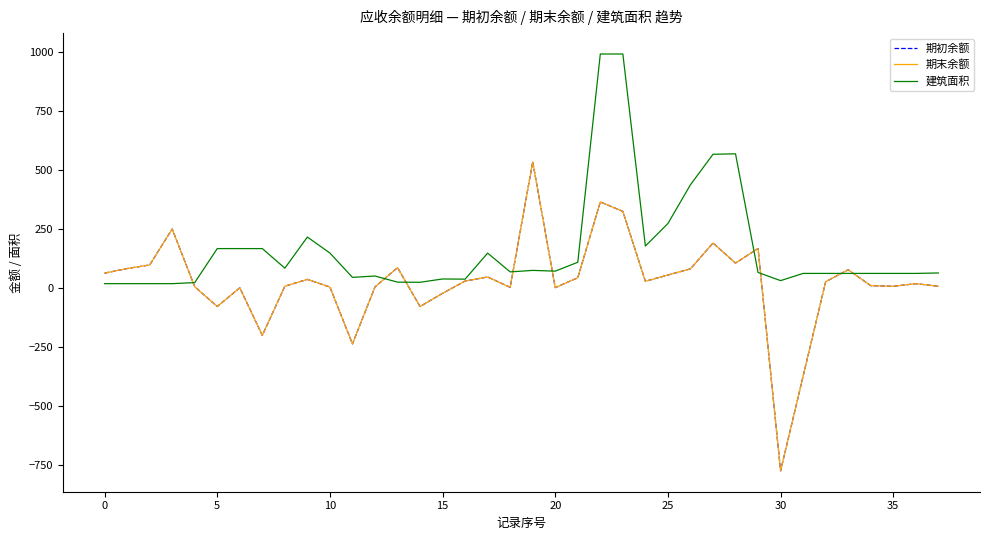

Which series has the widest spread of values?

期初余额